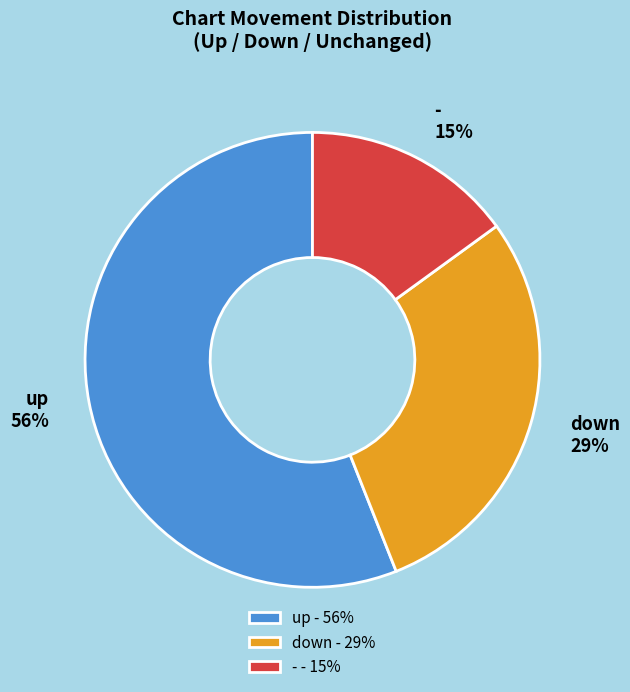

Does down represent more than half of the total?

No